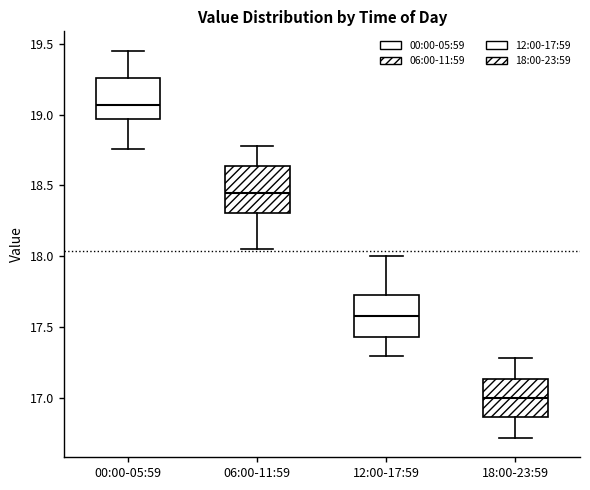

Reading left to right, transcribe this box plot: for each box, give where its median line is, the range the box spans, and where its two whiskers end, as read against the y-axis. The values are not printed on the chart, so give them approximately, as read against the axis.

00:00-05:59: median 19.05, box 18.95 to 19.25, whiskers 18.75 to 19.45
06:00-11:59: median 18.45, box 18.30 to 18.65, whiskers 18.05 to 18.80
12:00-17:59: median 17.60, box 17.45 to 17.75, whiskers 17.30 to 18.00
18:00-23:59: median 17.00, box 16.85 to 17.15, whiskers 16.70 to 17.30